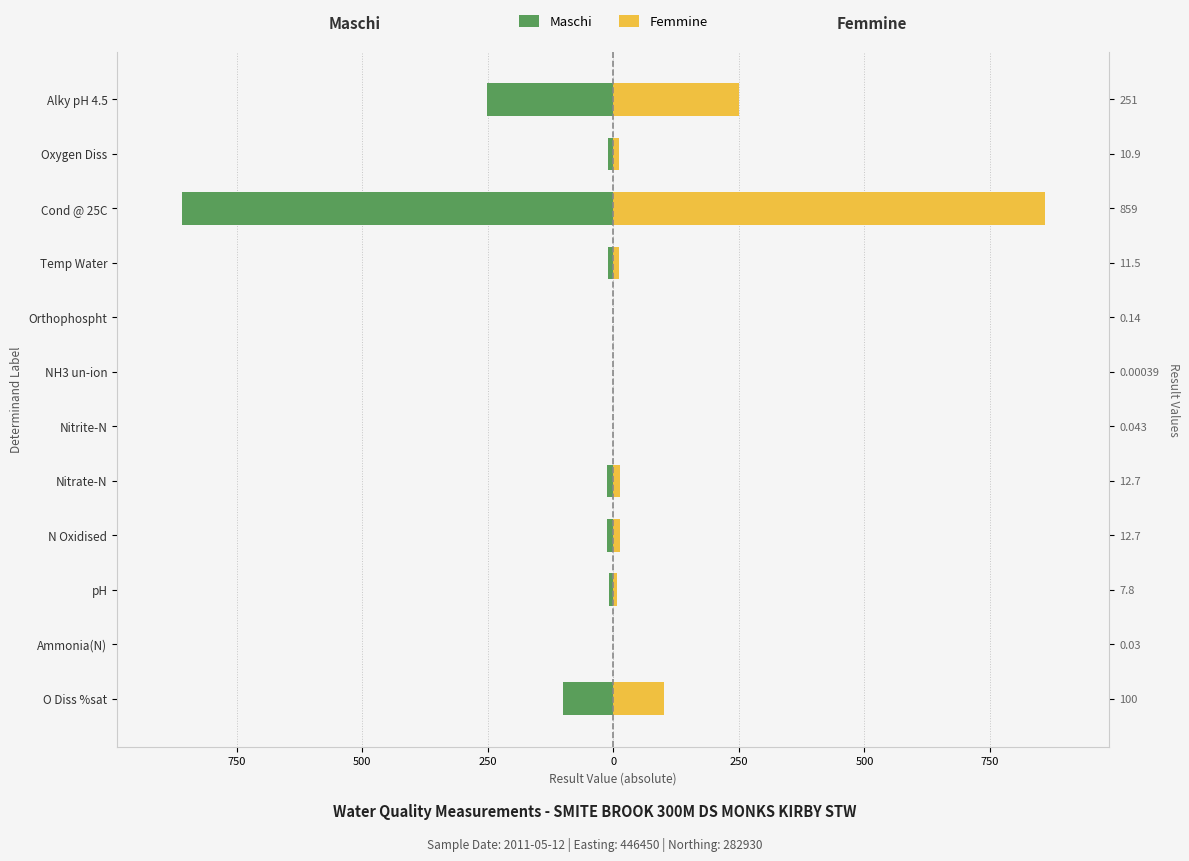

How many bars are there in total?

24